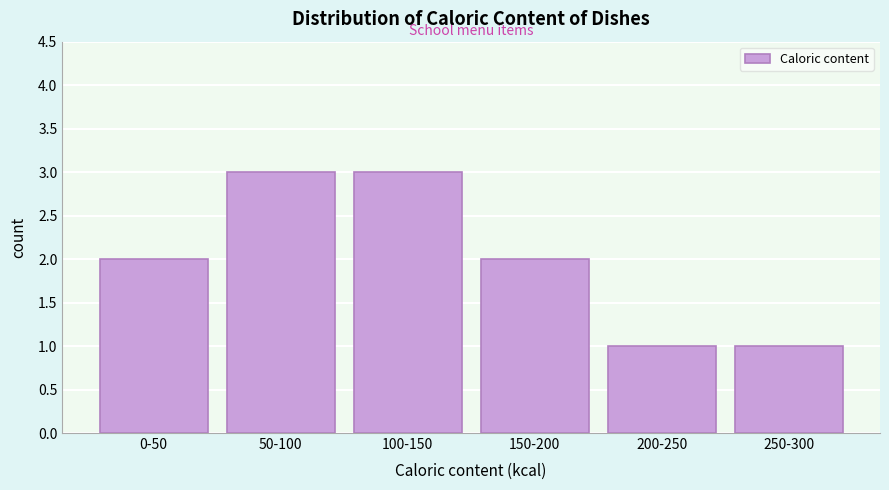

Reading left to right, list all the values displayed in this chart.

2	3	3	2	1	1